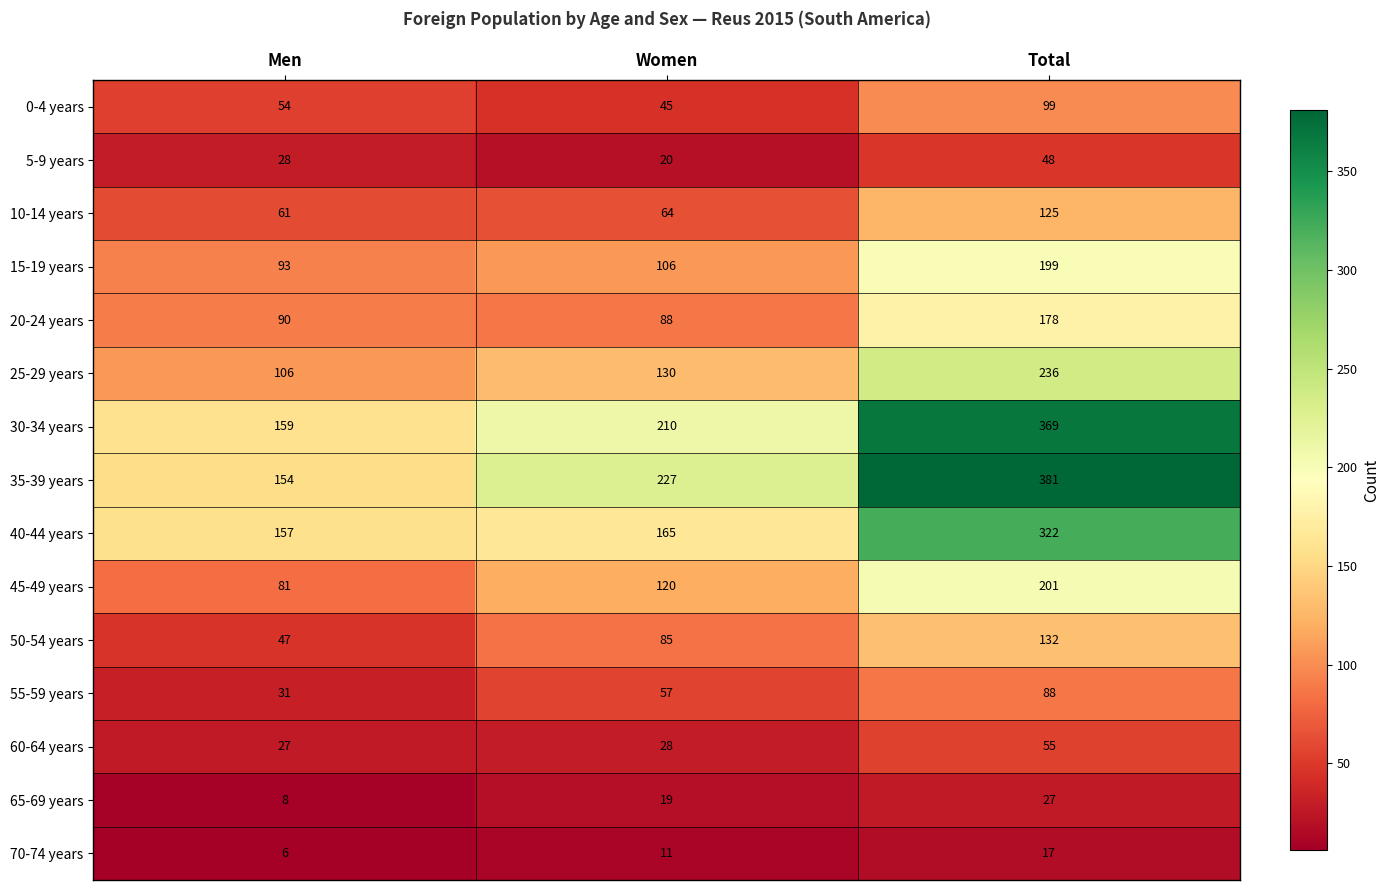

What is the difference between the 35-39 years values at Men and Total?

227